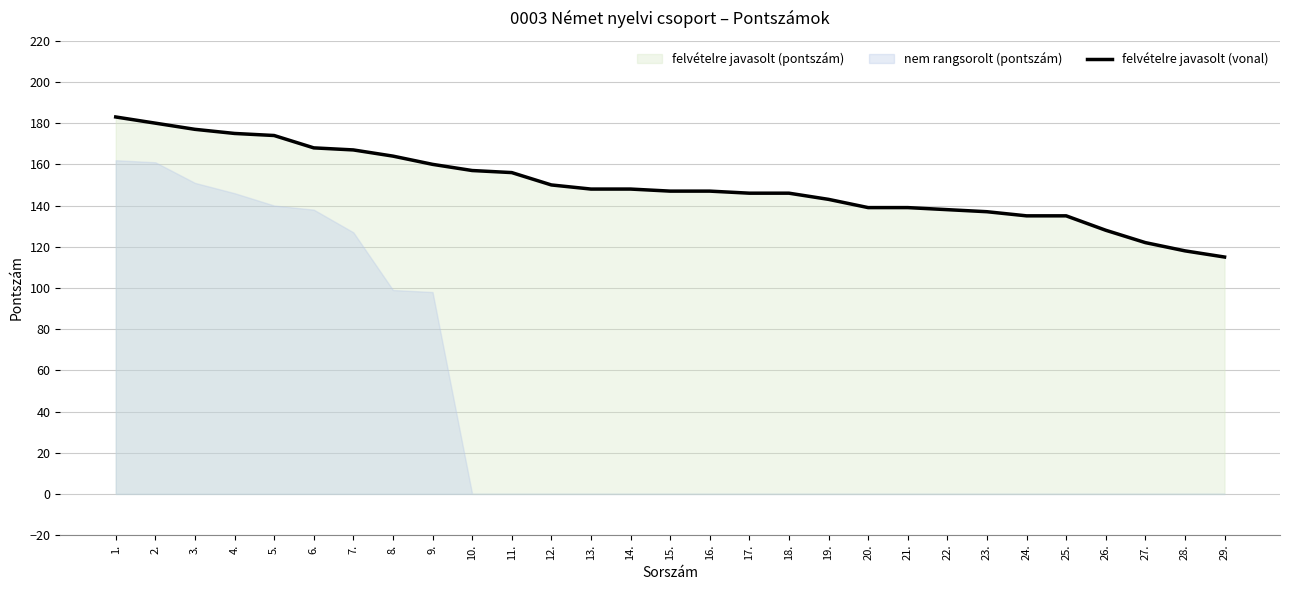

True or false: the data shows 146 at 18..

True